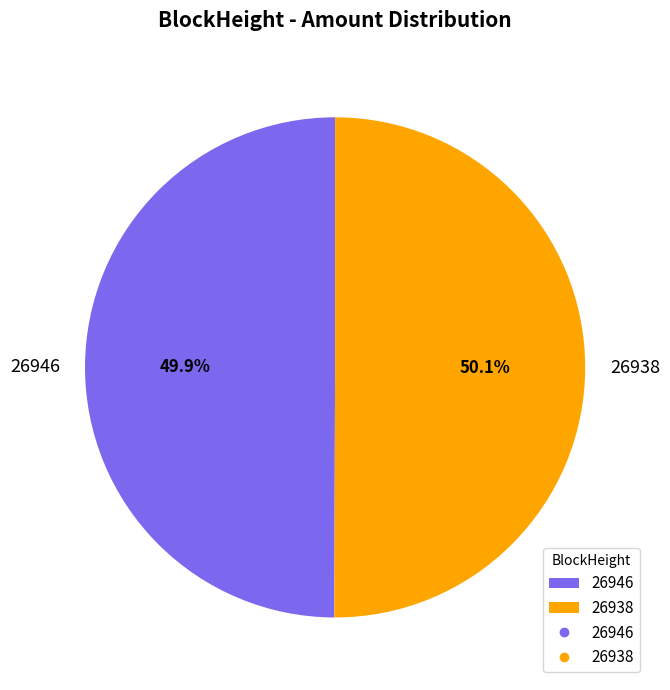

Does any single category account for the majority?

Yes